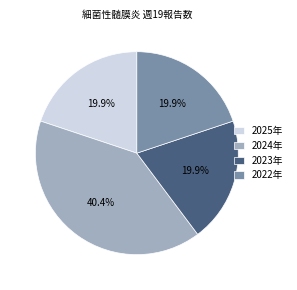

True or false: 2022年 accounts for 20% of the total.

True